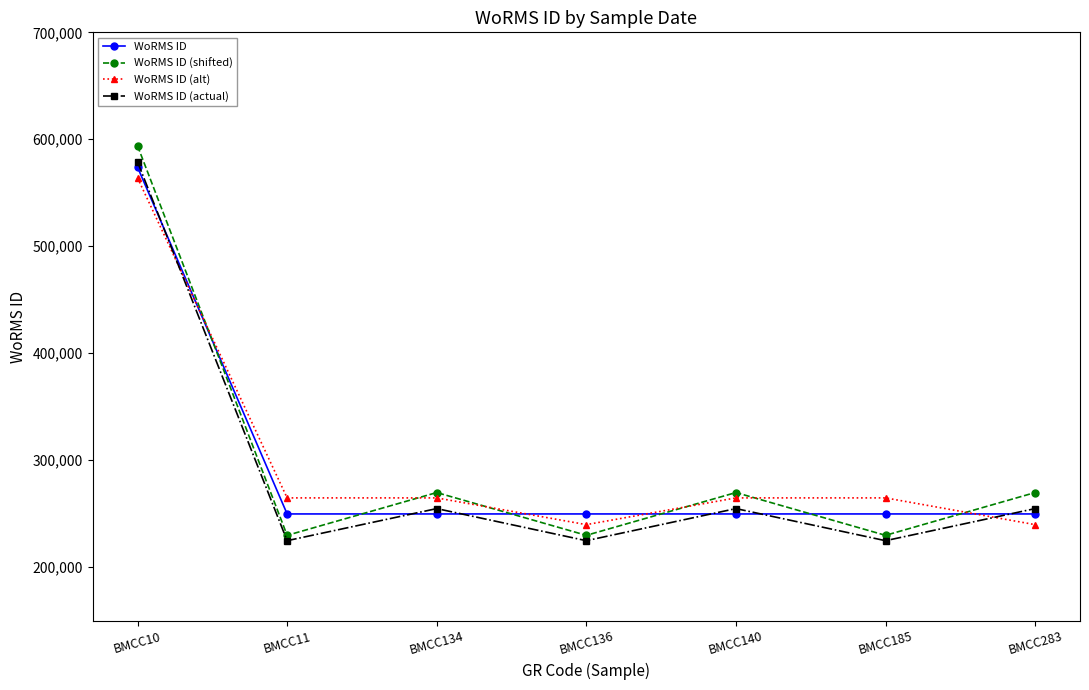

List the series in order of their peak value, highest first.

WoRMS ID (shifted), WoRMS ID (actual), WoRMS ID, WoRMS ID (alt)